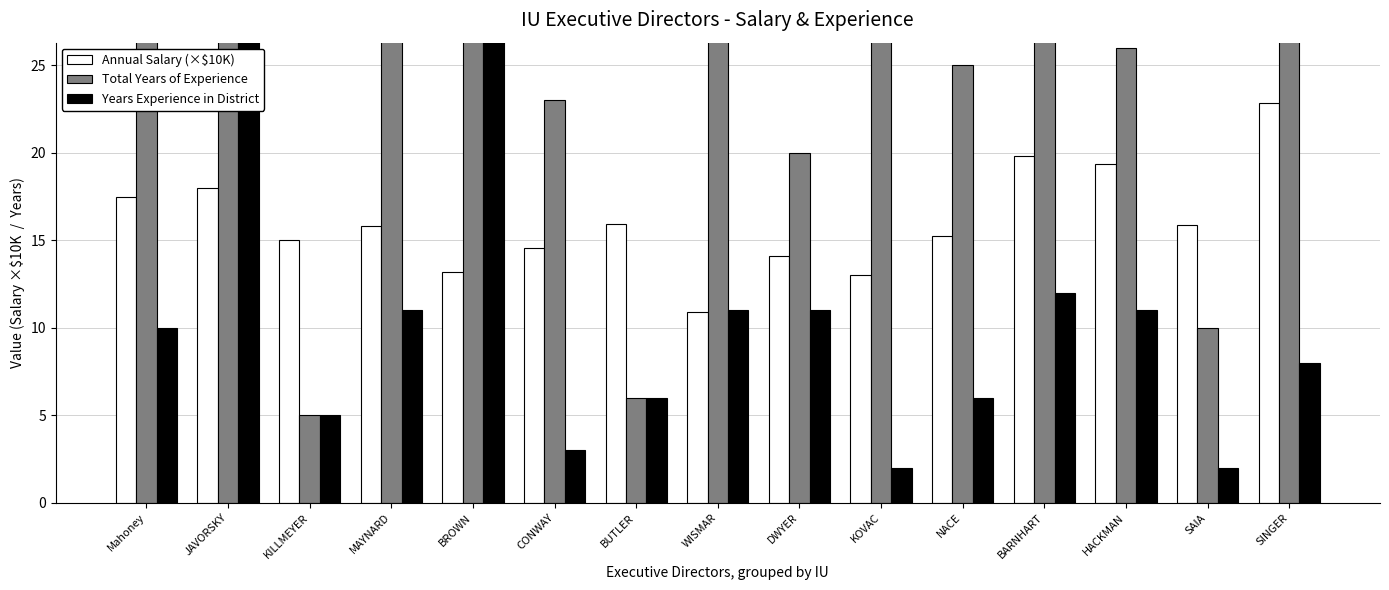

Reading right to left, transcribe all the data shown in this chart.

Annual Salary (×$10K): SINGER=22.8	SAIA=15.9	HACKMAN=19.3	BARNHART=19.8	NACE=15.2	KOVAC=13.0	DWYER=14.1	WISMAR=10.9	BUTLER=15.9	CONWAY=14.5	BROWN=13.2	MAYNARD=15.8	KILLMEYER=15.0	JAVORSKY=18.0	Mahoney=17.4
Total Years of Experience: SINGER=43.0	SAIA=10.0	HACKMAN=26.0	BARNHART=30.0	NACE=25.0	KOVAC=28.0	DWYER=20.0	WISMAR=32.0	BUTLER=6.0	CONWAY=23.0	BROWN=30.0	MAYNARD=33.0	KILLMEYER=5.0	JAVORSKY=37.0	Mahoney=45.0
Years Experience in District: SINGER=8.0	SAIA=2.0	HACKMAN=11.0	BARNHART=12.0	NACE=6.0	KOVAC=2.0	DWYER=11.0	WISMAR=11.0	BUTLER=6.0	CONWAY=3.0	BROWN=30.0	MAYNARD=11.0	KILLMEYER=5.0	JAVORSKY=34.0	Mahoney=10.0